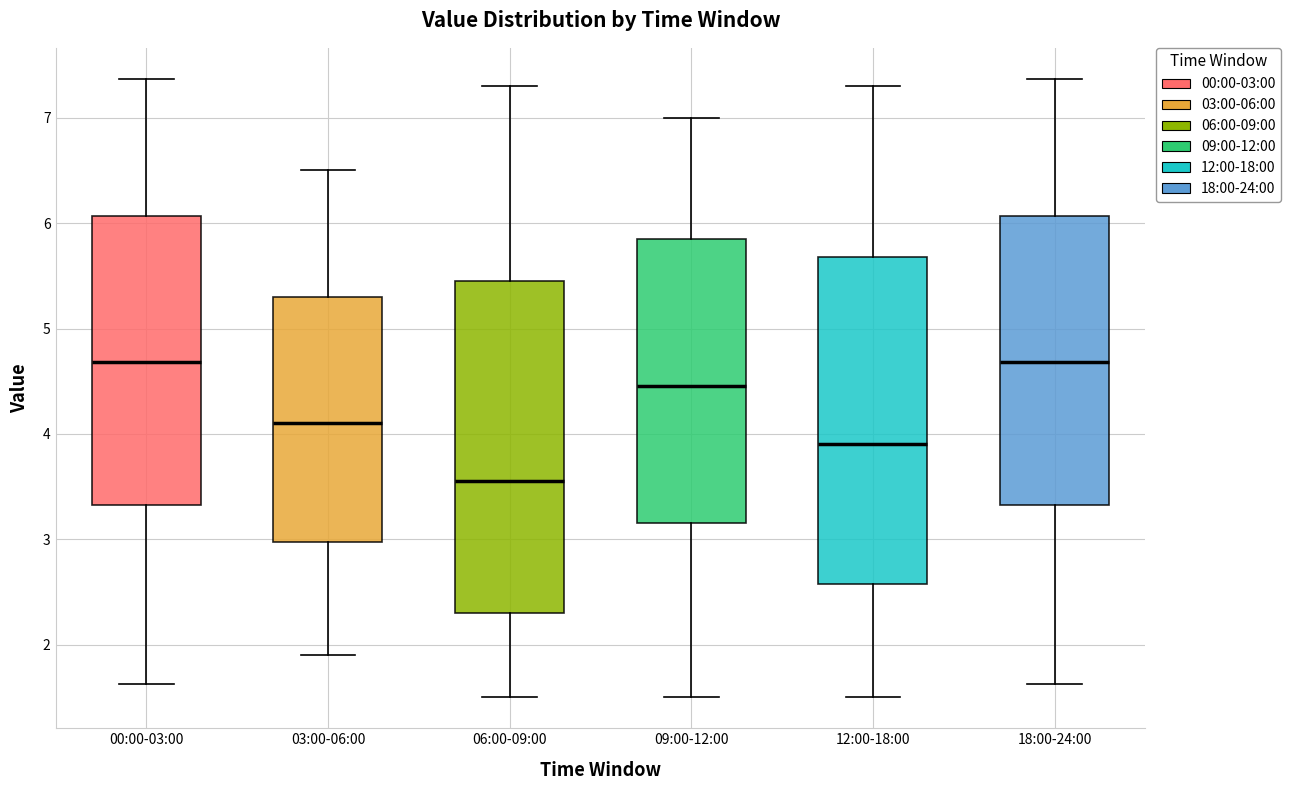

Which box has the lowest median line?

06:00-09:00